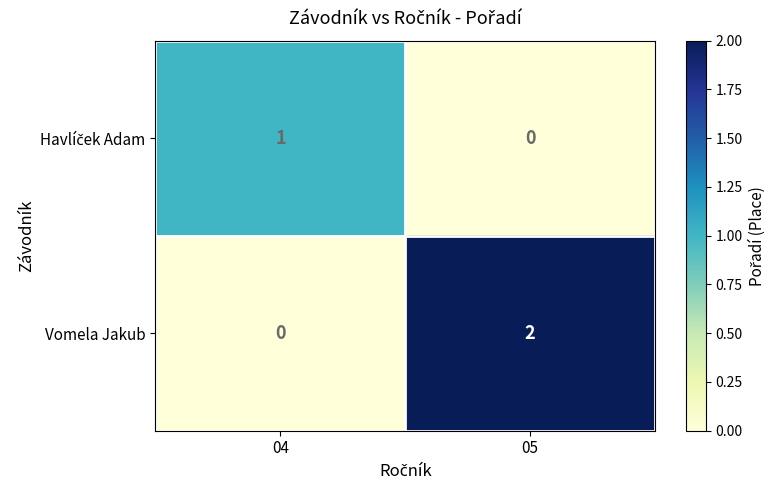

Which series has the largest total across all categories?

Vomela Jakub